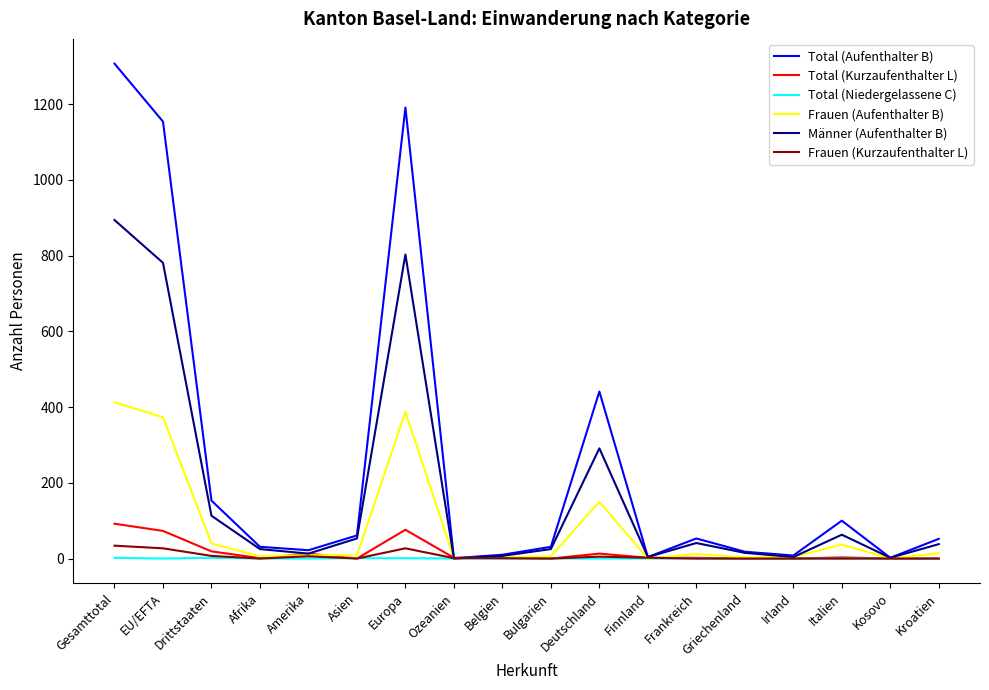

Which category has the highest value across all series?

Gesamttotal